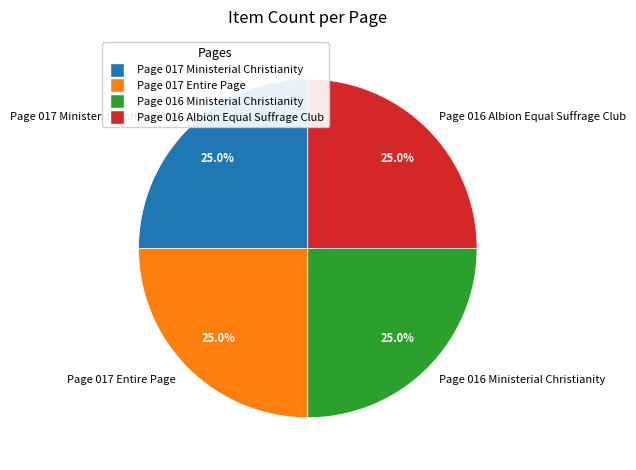

Is there any slice that represents more than half of the pie?

No